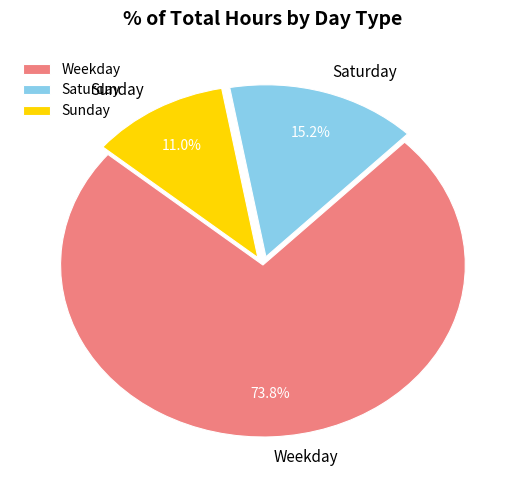

How many slices are in this pie chart?

3